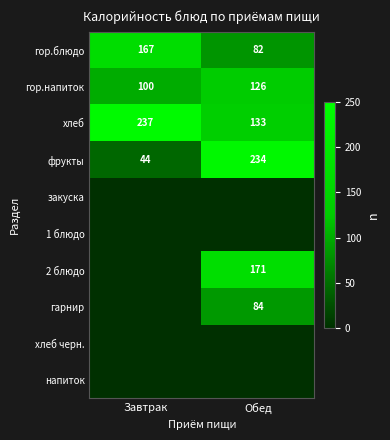

True or false: гарнир has a value of 84 at Обед.

True